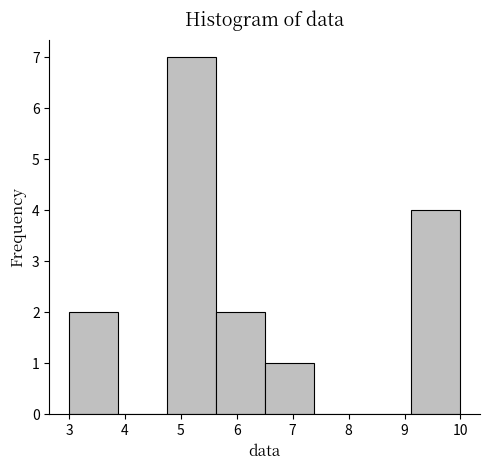

Which range on the x-axis has the tallest bar?

4.8 to 5.6